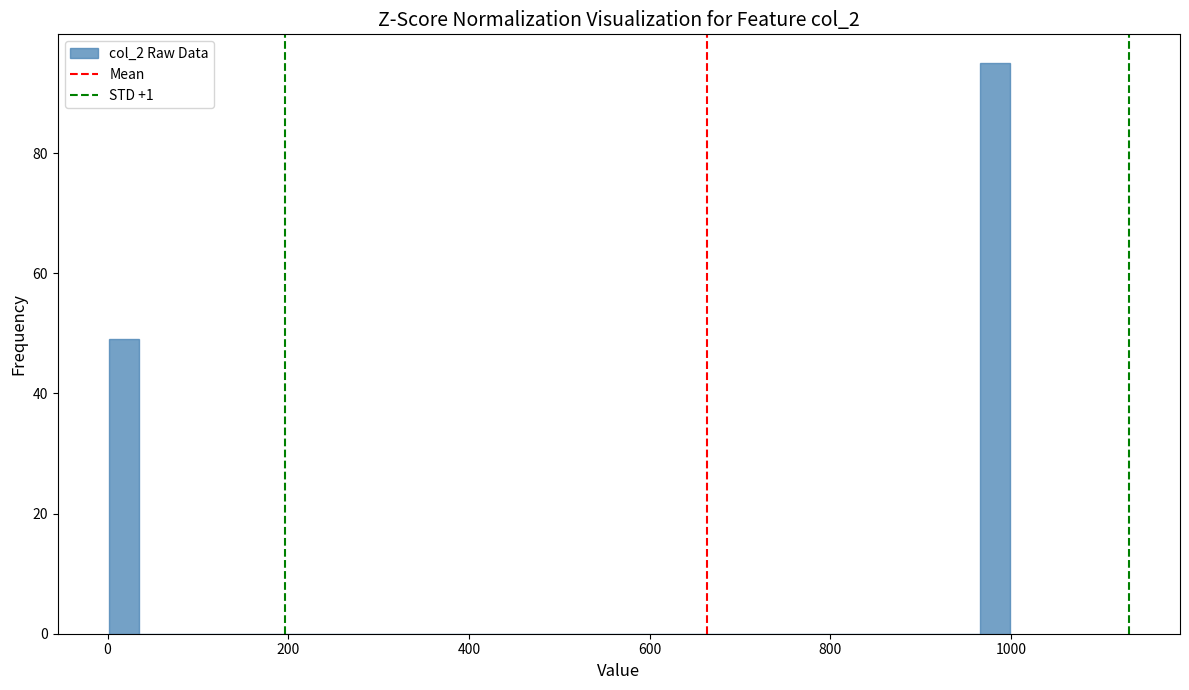

Around what value on the x-axis is the tallest bar? Give the approximate position of its centre, as read against the axis.

980